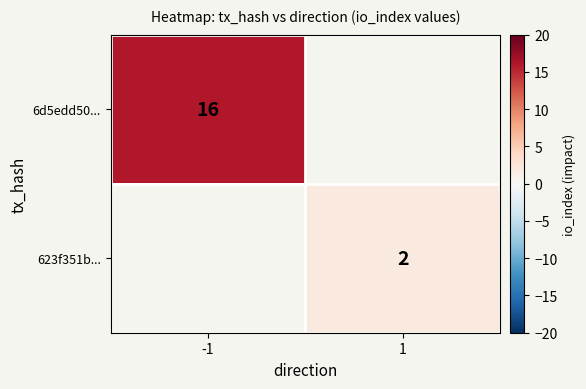

Is it true that 6d5edd50... equals 21 at -1?

False